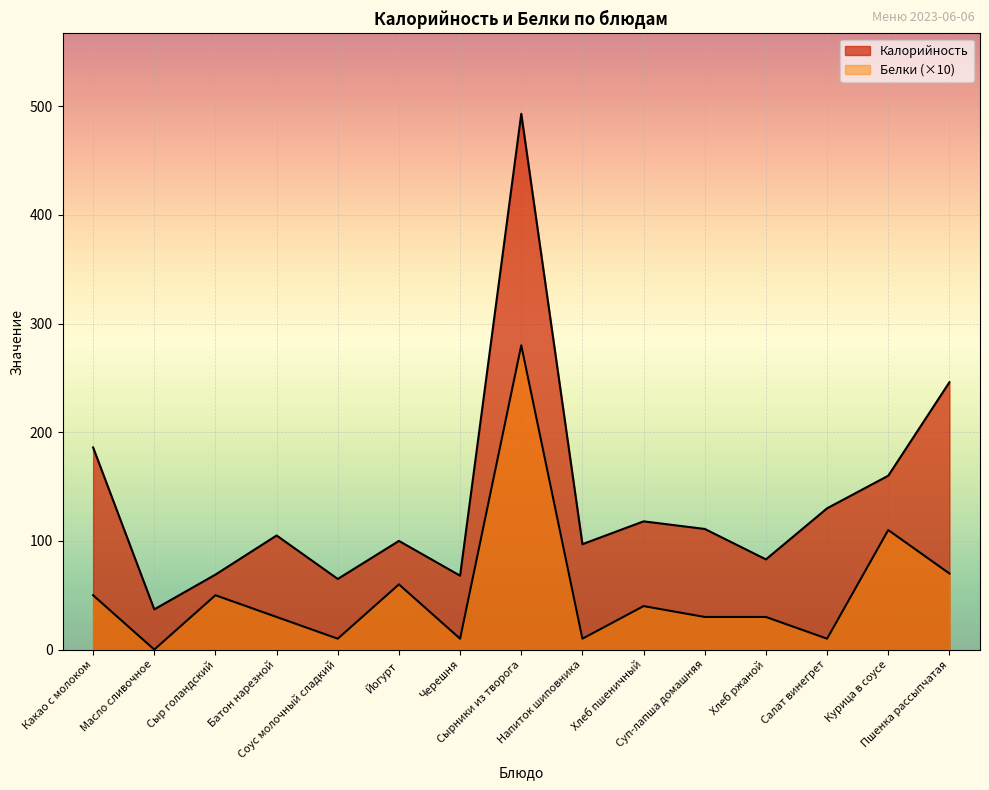

True or false: Калорийность and Белки intersect in this chart.

False